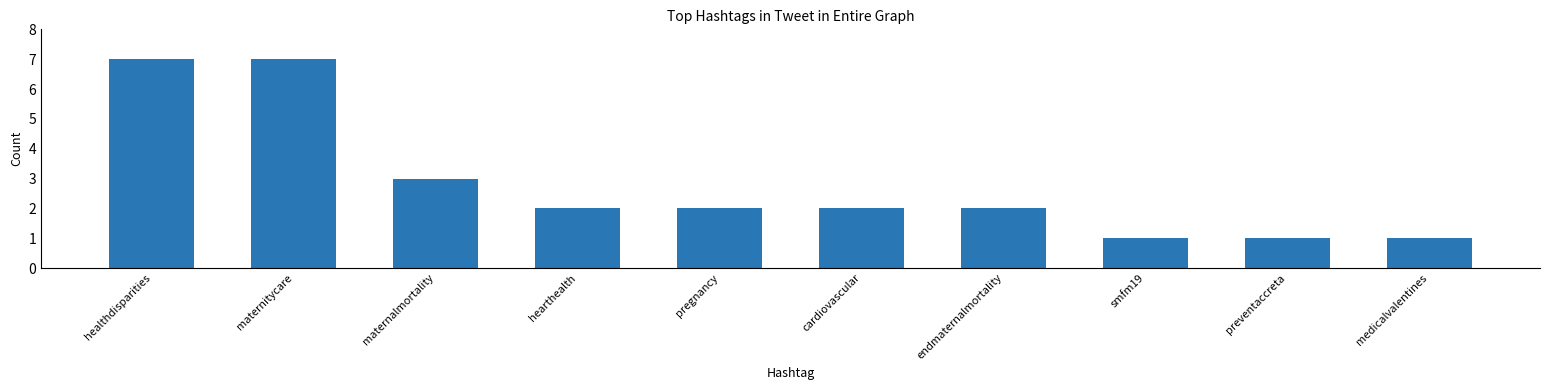

What is the label of the 9th bar from the left?

preventaccreta